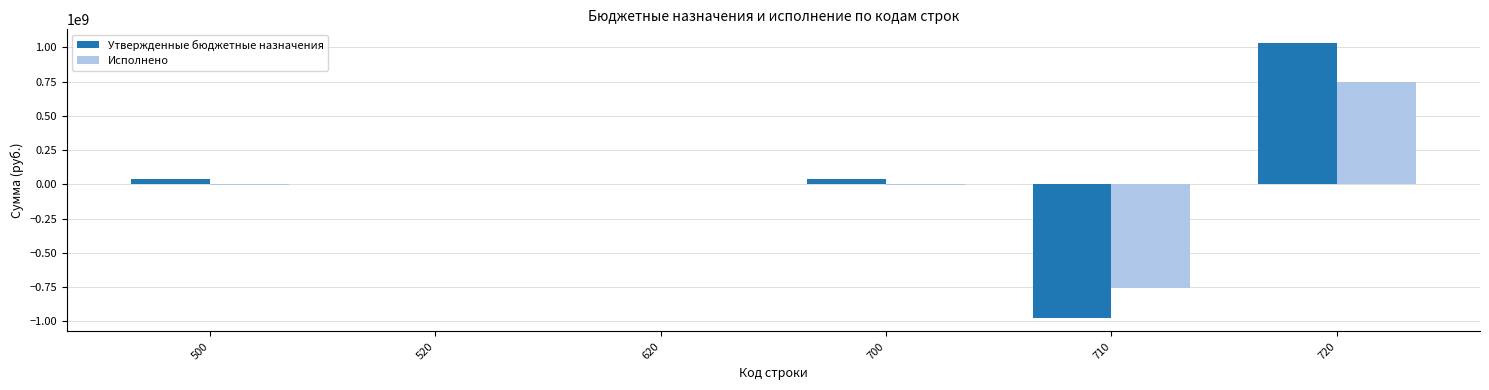

Is the value of Исполнено at 520 greater than the value of Утвержденные бюджетные назначения at 720?

No